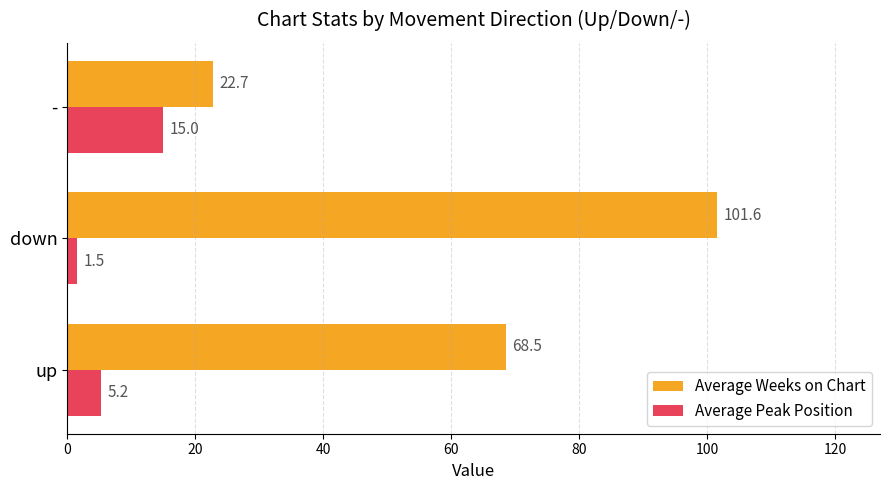

At how many categories does at least one series exceed 43?

2